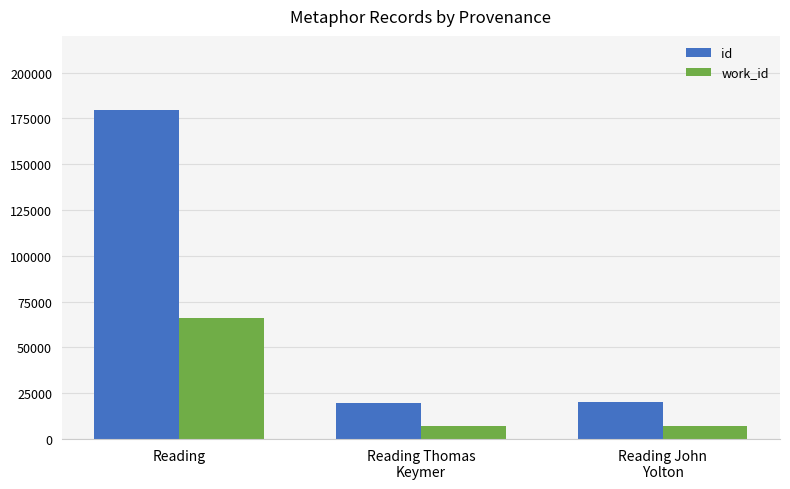

What is the total value across all series at Reading?

246001